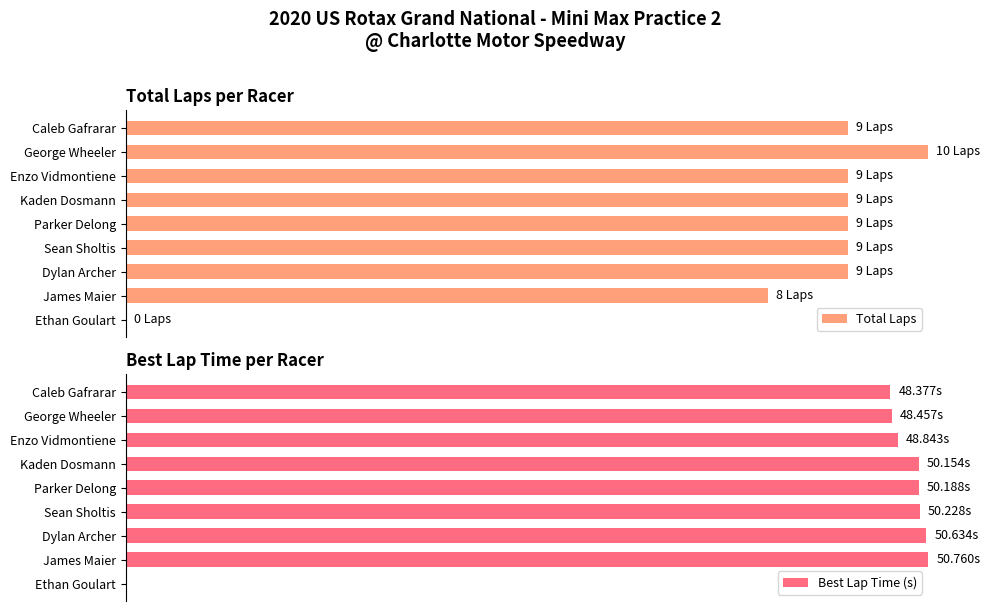

Is the value of Total Laps at Caleb Gafrarar greater than the value of Best Lap Time (s) at Kaden Dosmann?

No